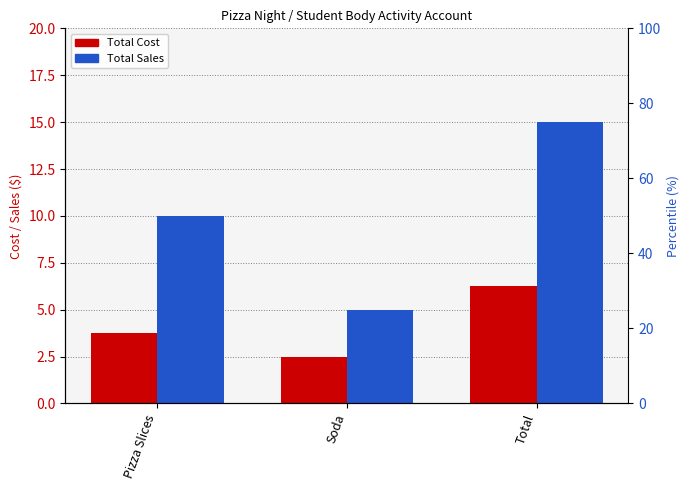

Which series has the largest total across all categories?

Total Sales